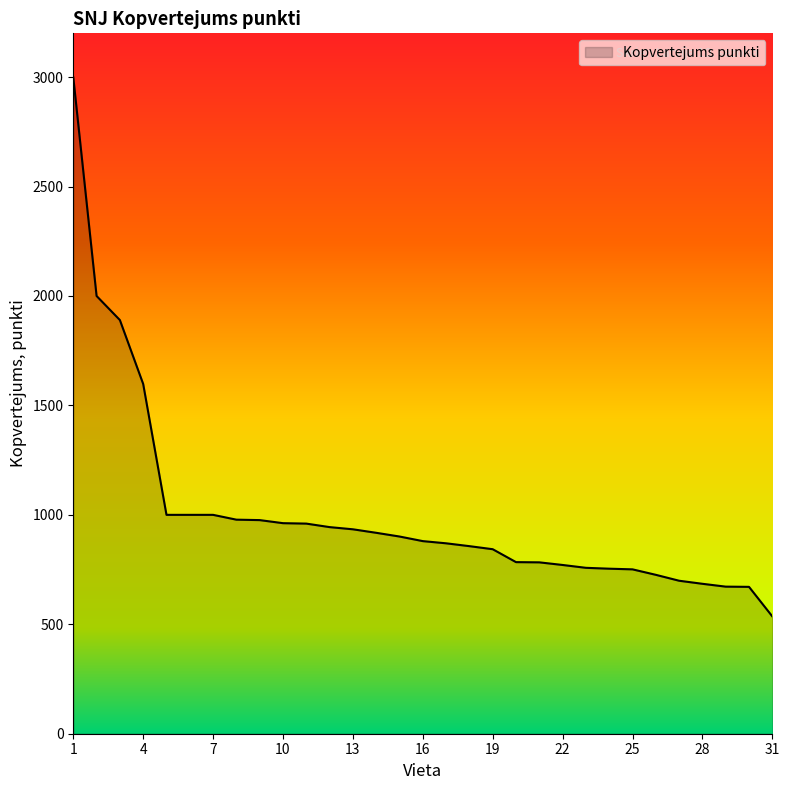

What is the difference between the maximum and minimum values?

2463